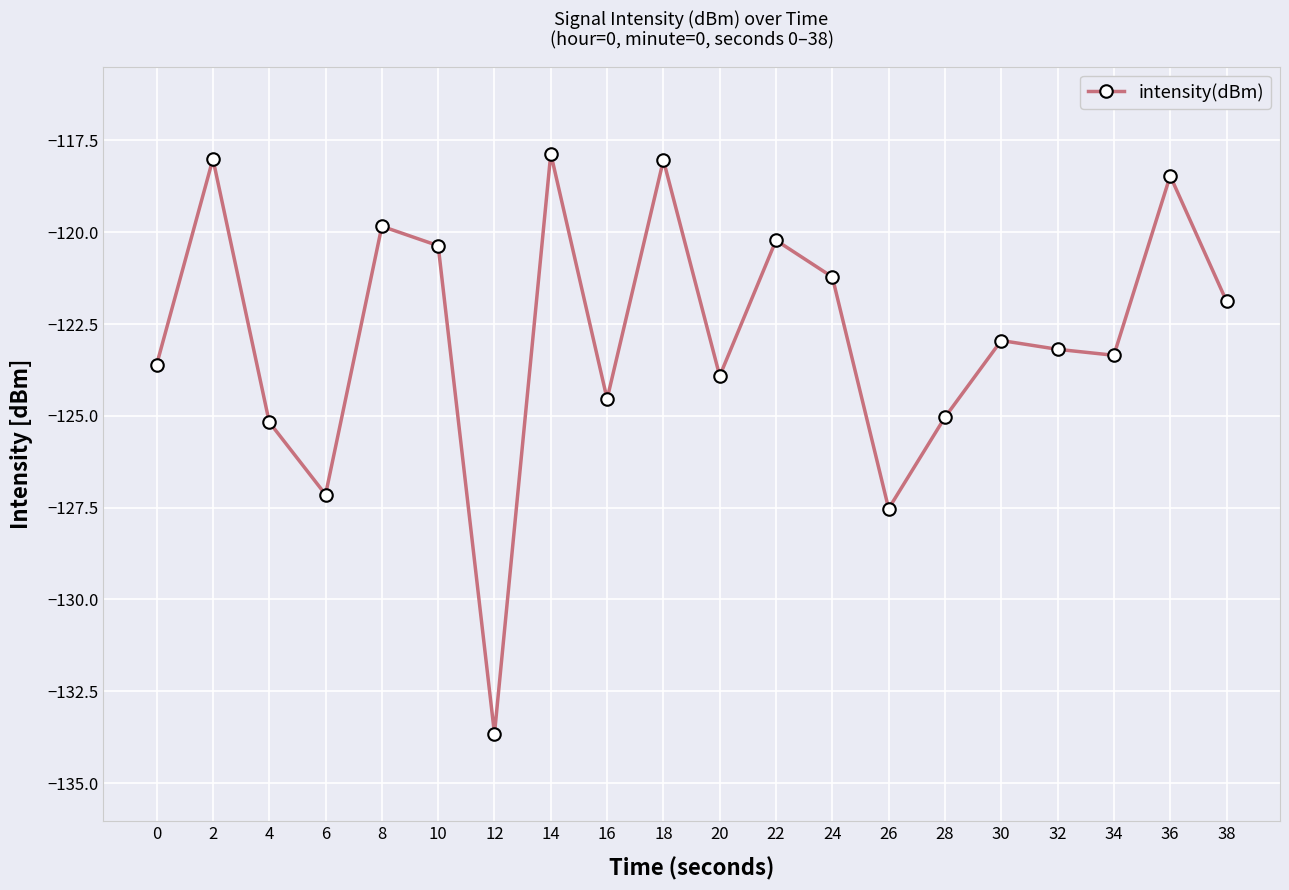

Which has a higher value, 0 or 32?

32